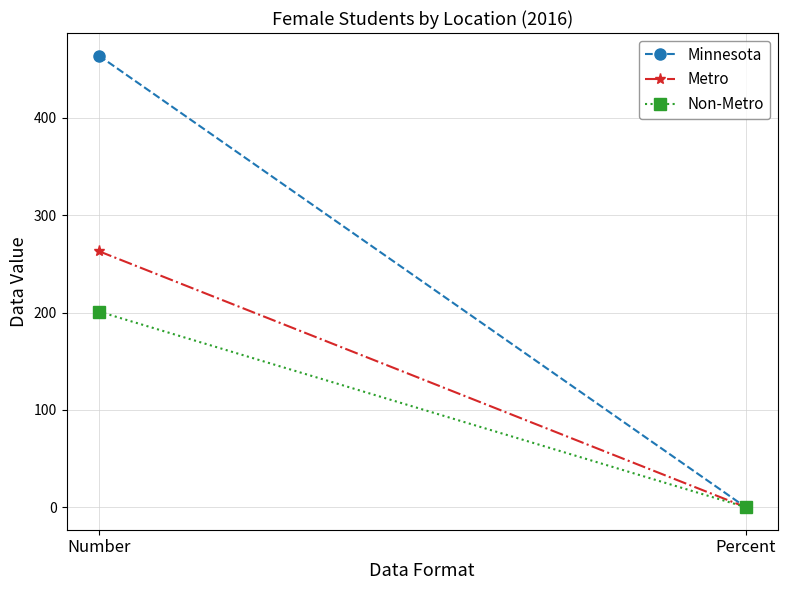

True or false: Non-Metro has a value of 0.0 at Percent.

True